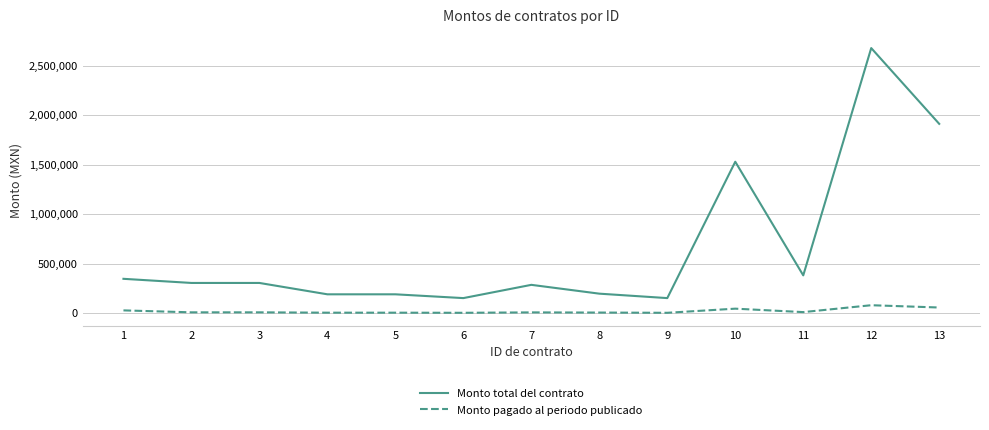

True or false: Monto total del contrato and Monto pagado al periodo publicado intersect in this chart.

False